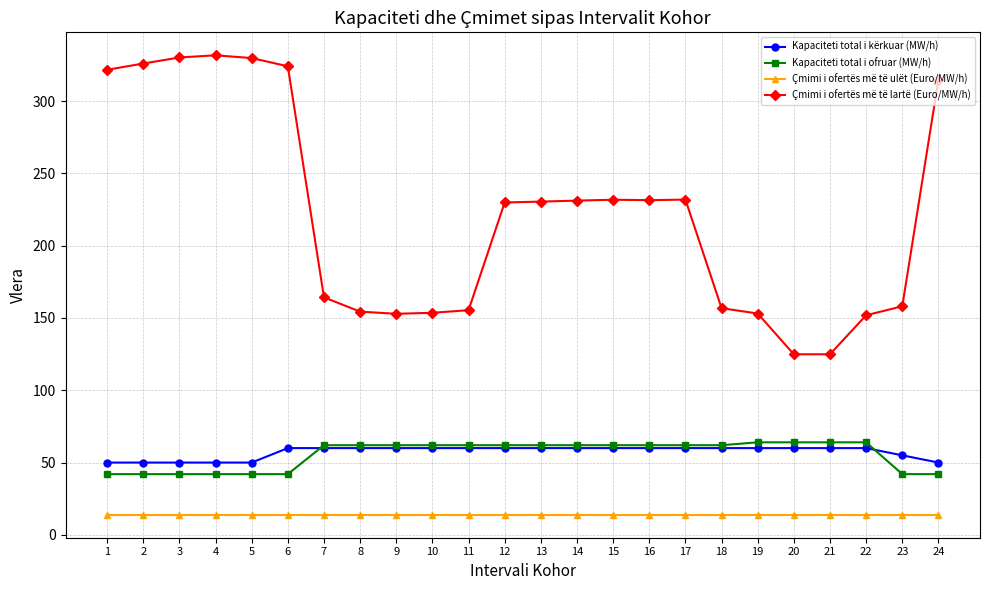

What is the sum of all Kapaciteti total i ofruar (MW/h) values?

1336.0